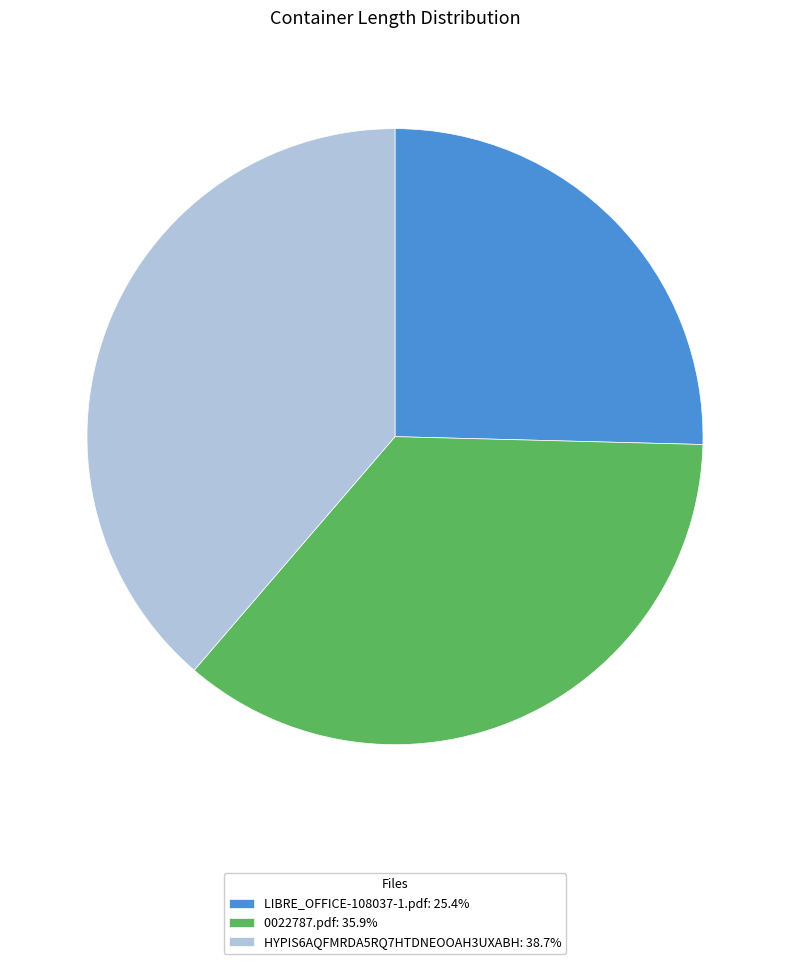

Is there any slice that represents more than half of the pie?

No